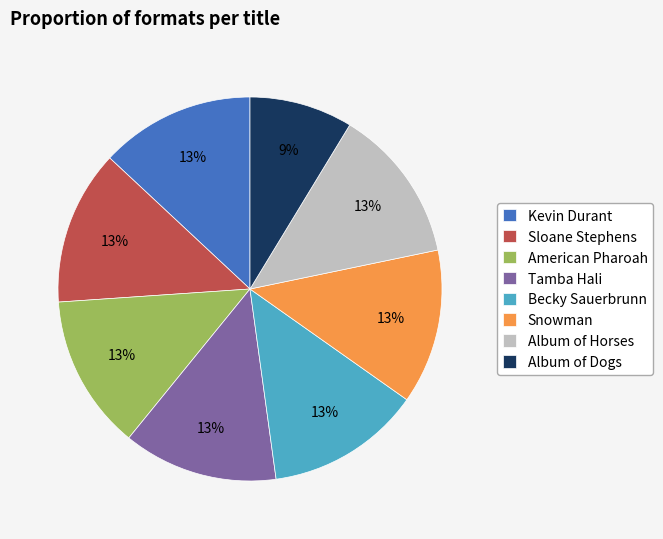

True or false: Snowman accounts for 19% of the total.

False